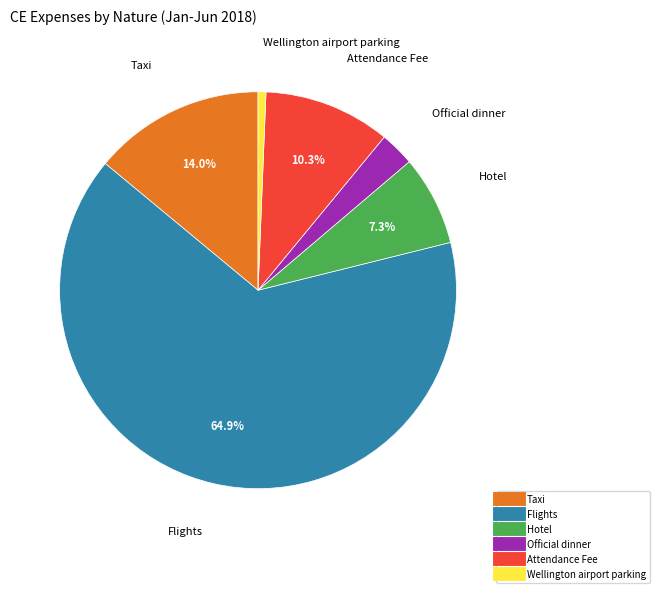

Does any single category account for the majority?

Yes